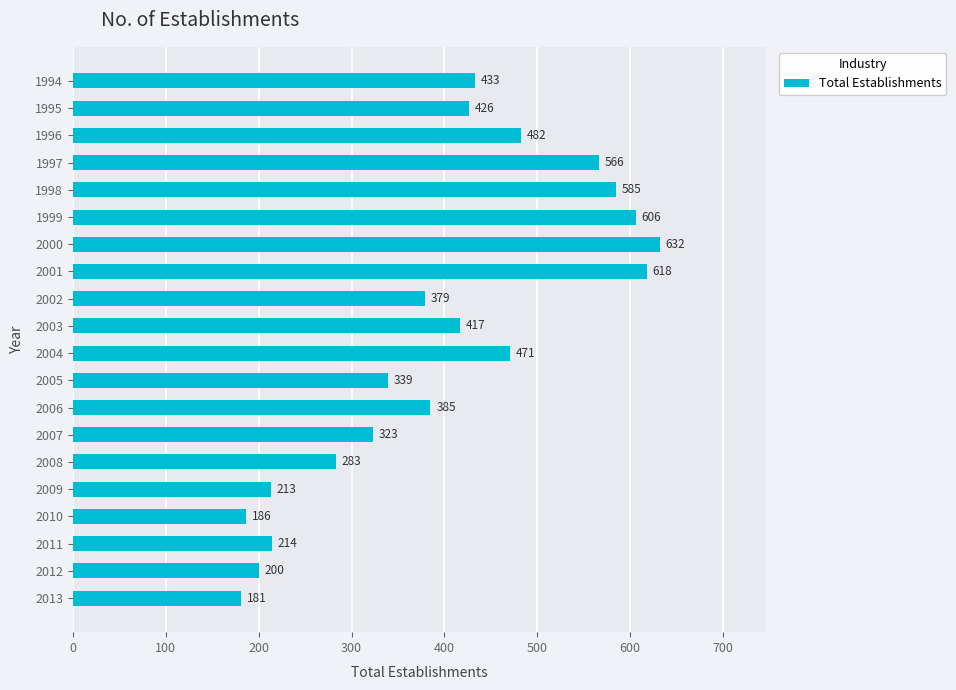

What is the difference between the maximum and minimum values?

451